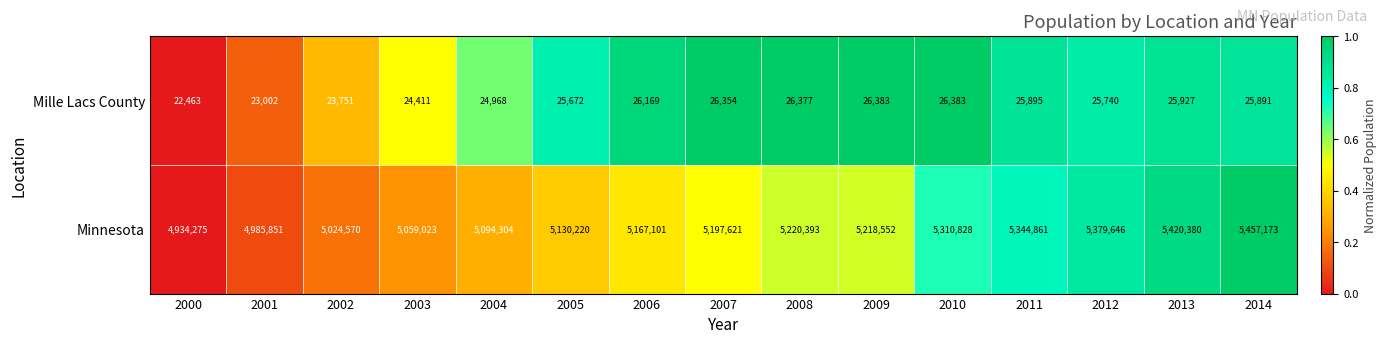

What is the total value across all series at 2010?

5337211